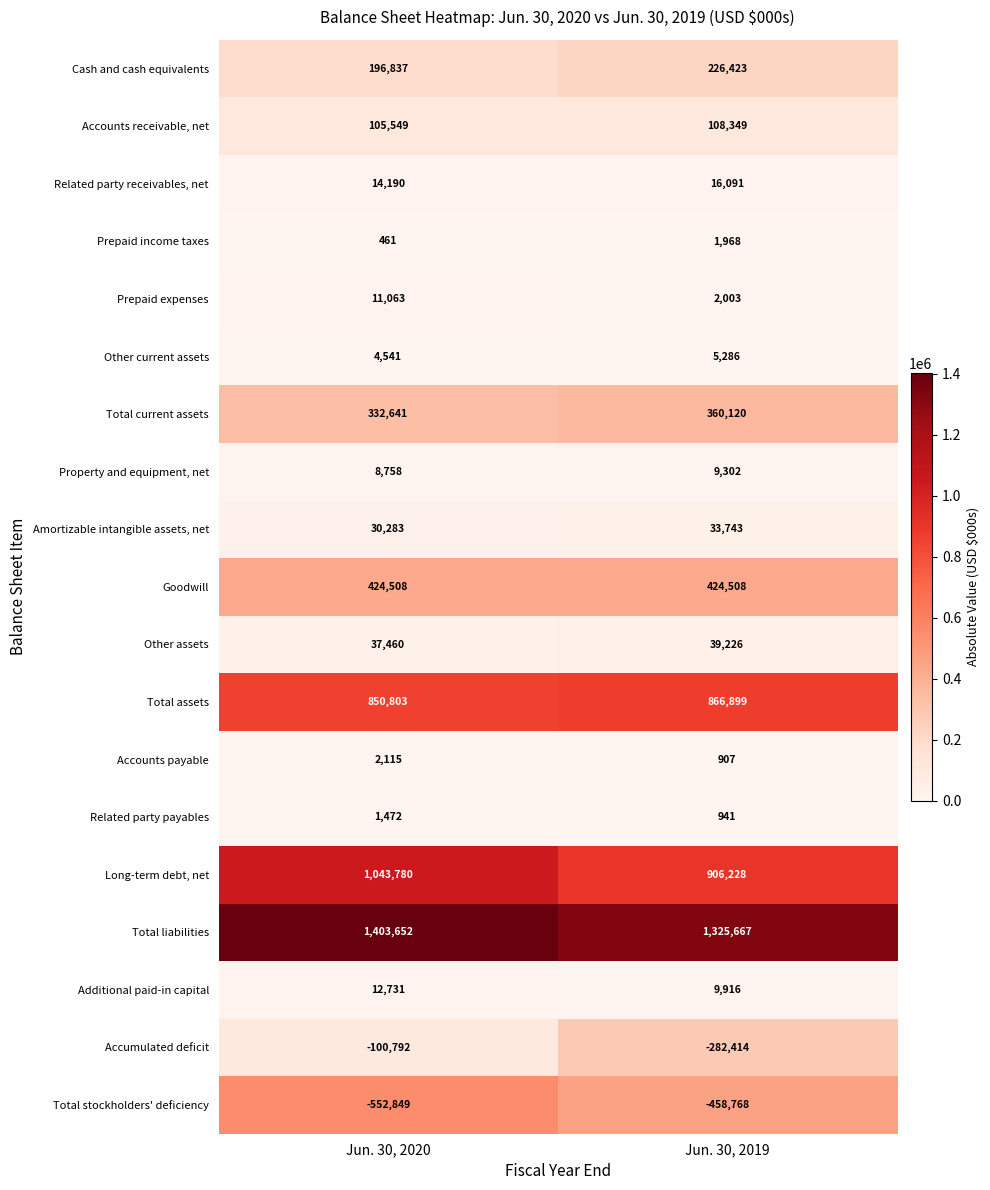

What value does the Accounts receivable, net series have at Jun. 30, 2020?

105549